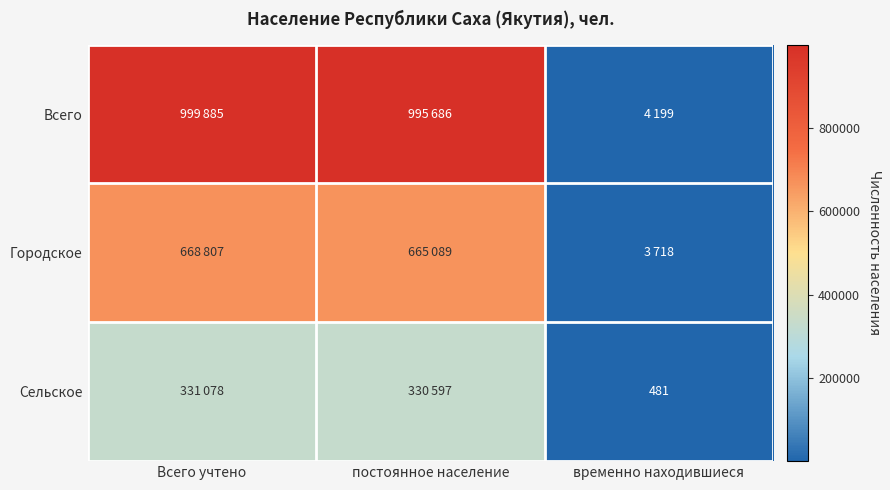

The Сельское series shows 481 at временно находившиеся. True or false?

True